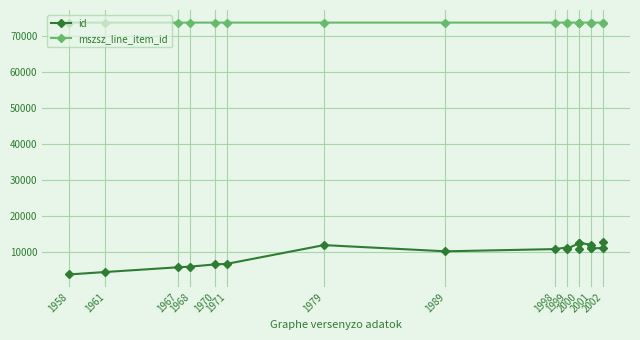

True or false: mszsz_line_item_id and id intersect in this chart.

False